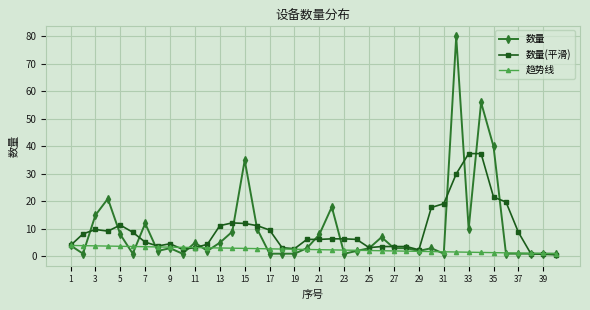

What is the value of the 数量 point at the 8th from the left?

2.0